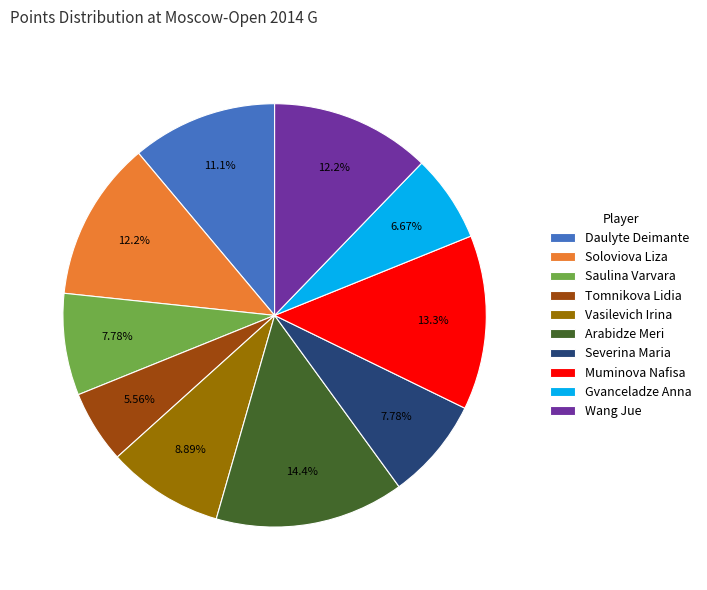

True or false: Gvanceladze Anna accounts for 14% of the total.

False